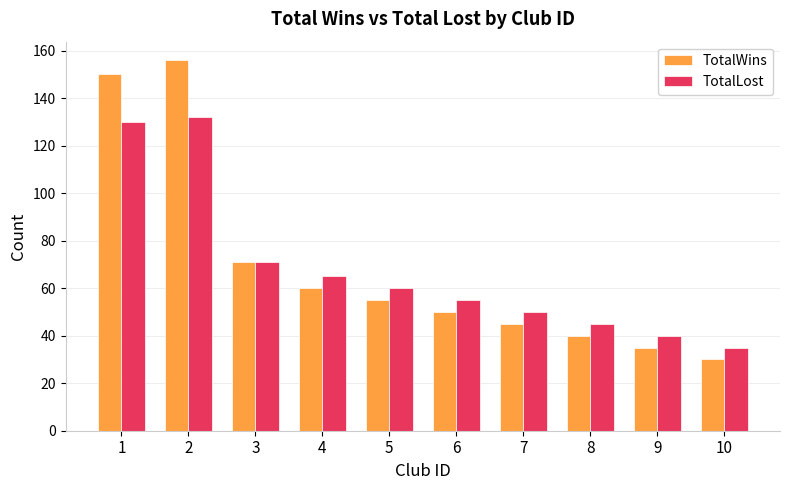

How many bars are there in each group?

2